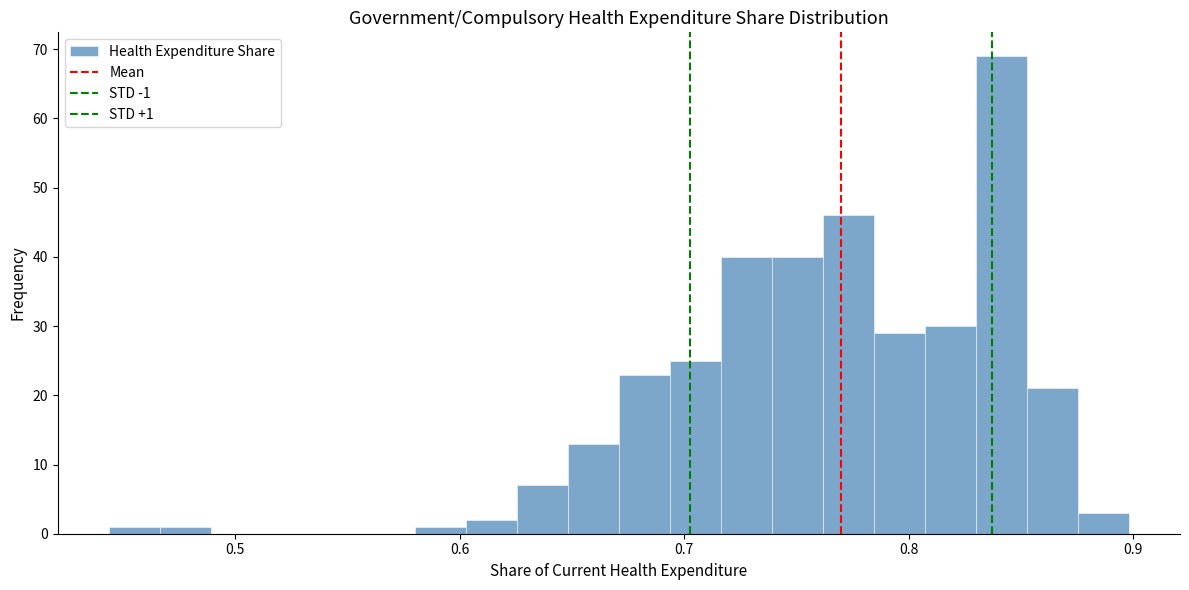

Around what value on the x-axis is the tallest bar? Give the approximate position of its centre, as read against the axis.

0.84